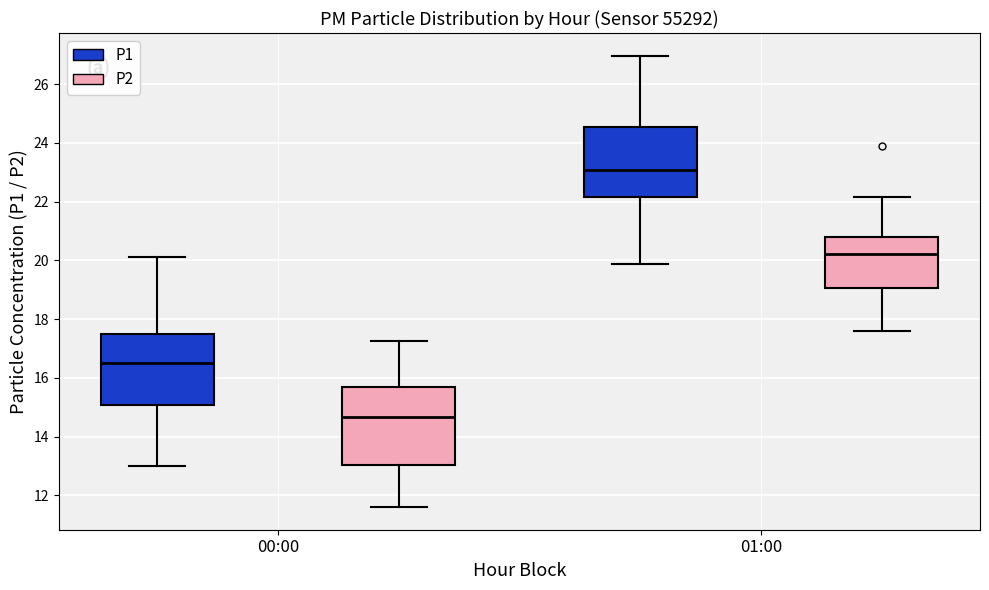

Which box is the tallest, from its lower edge to its upper edge?

00:00 (P2)